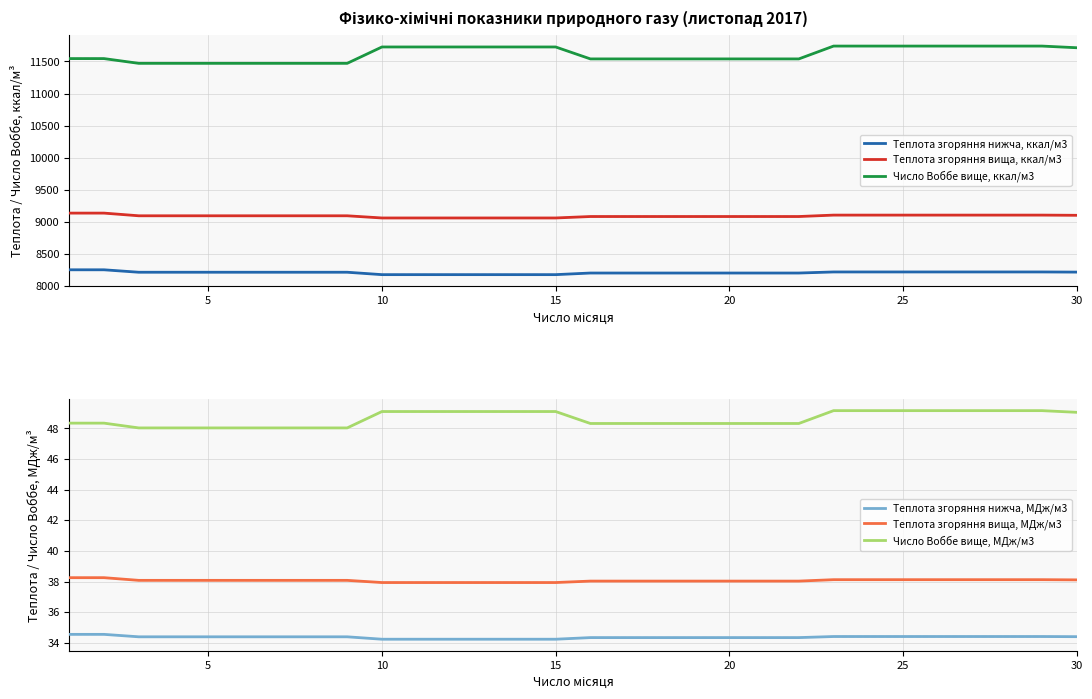

True or false: Теплота згоряння вища, ккал/м3 and Число Воббе вище, ккал/м3 intersect in this chart.

False